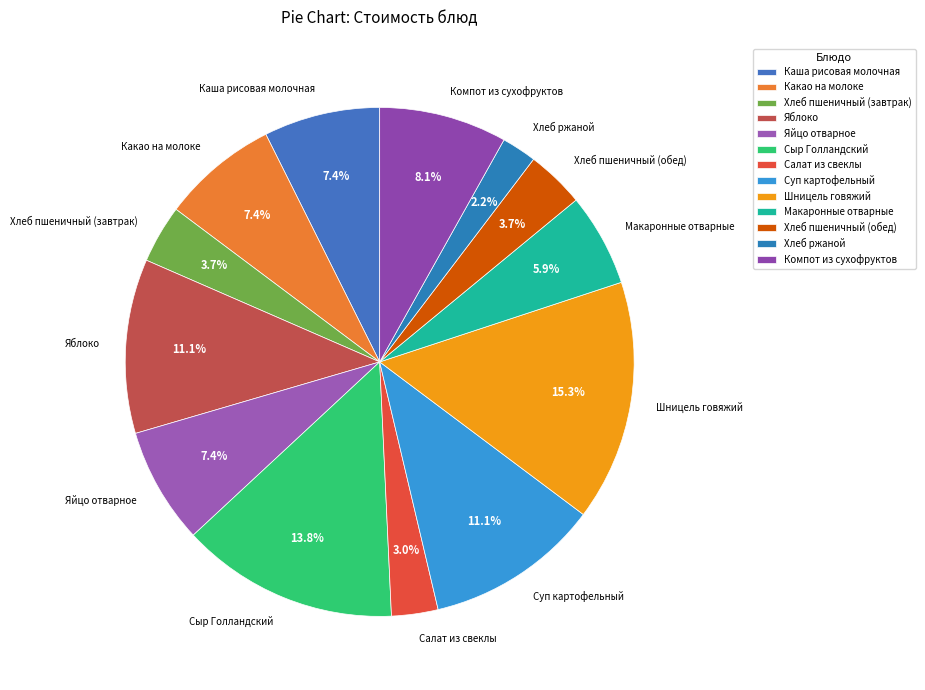

To the nearest percent, what portion does Компот из сухофруктов represent?

8%